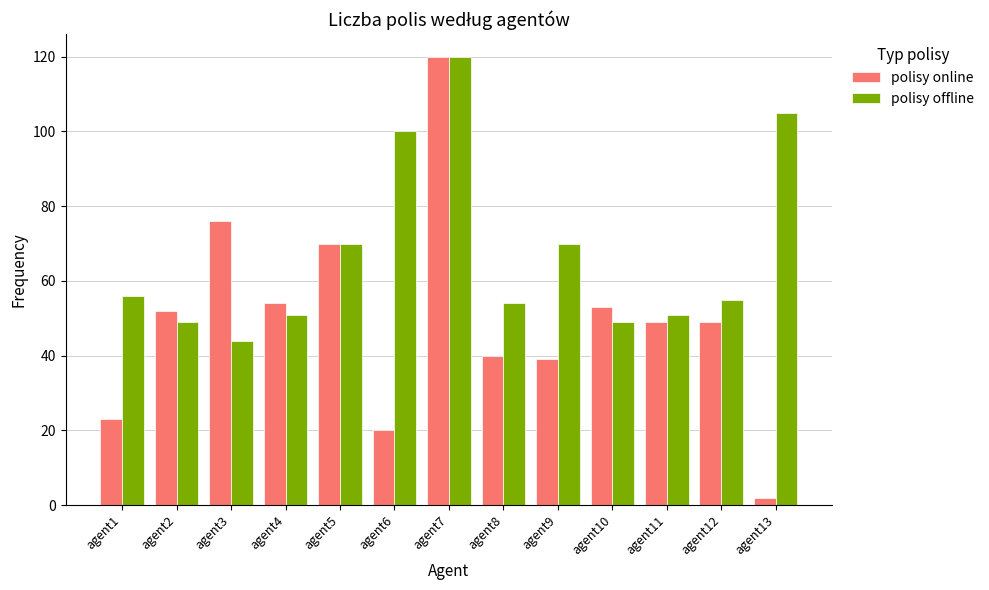

Which category has the highest value in the polisy online series?

agent7